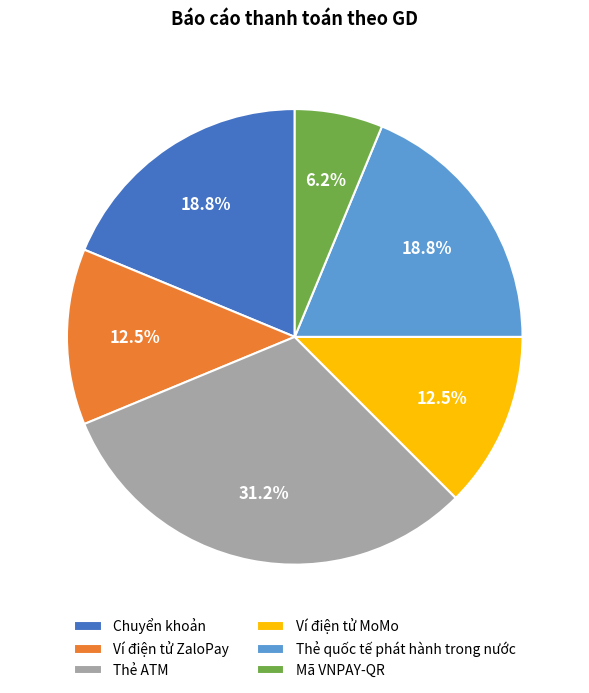

To the nearest percent, what is the combined percentage of Ví điện tử ZaloPay and Thẻ quốc tế phát hành trong nước?

31%